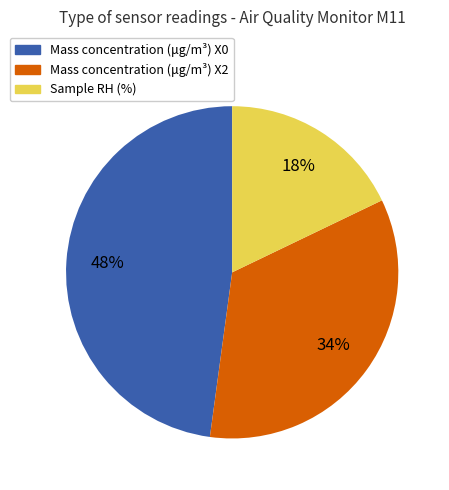

Is there any slice that represents more than half of the pie?

No